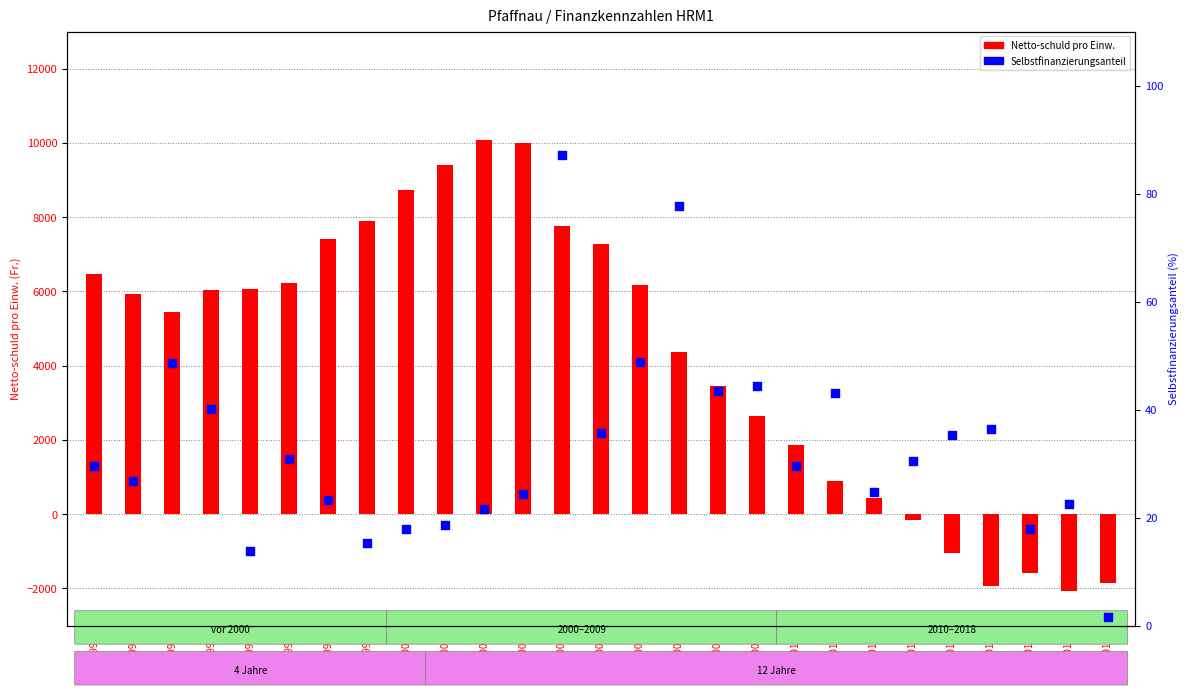

At how many categories does at least one series exceed 7339?

7